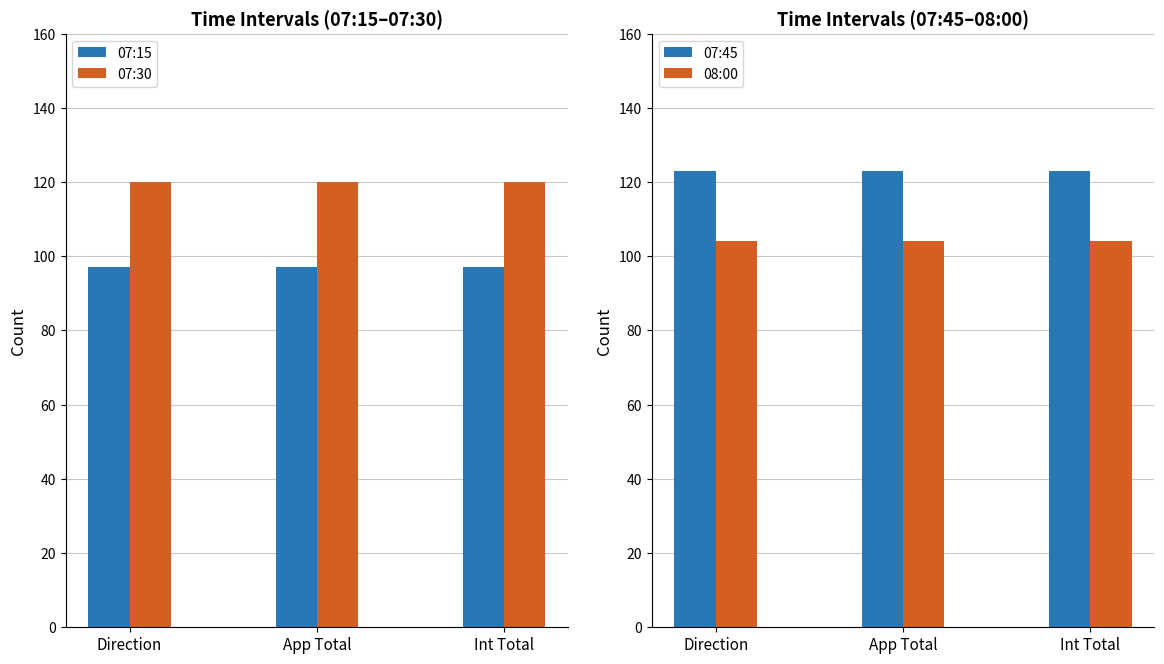

Between Direction and App Total, which series saw the biggest shift?

07:15